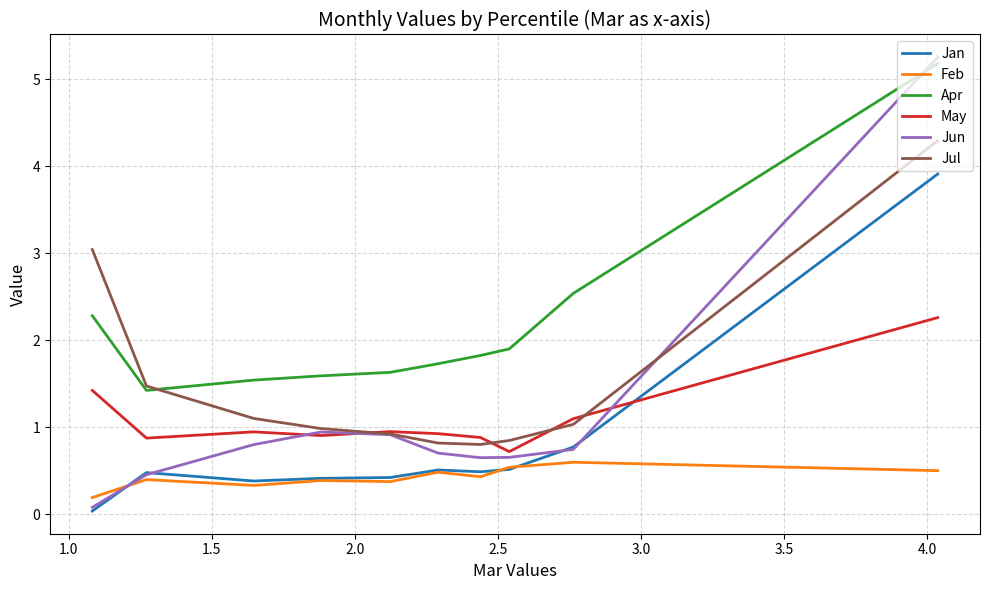

The Feb series shows 0.2 at 1.5. True or false?

False